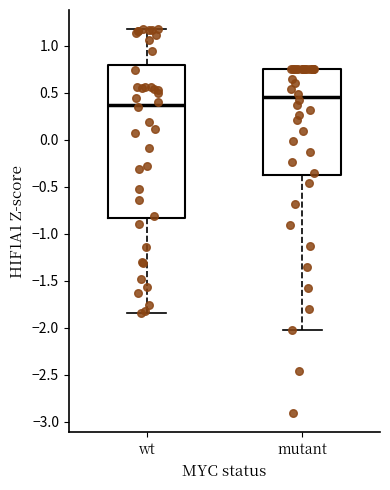

Which box has the lowest median line?

wt